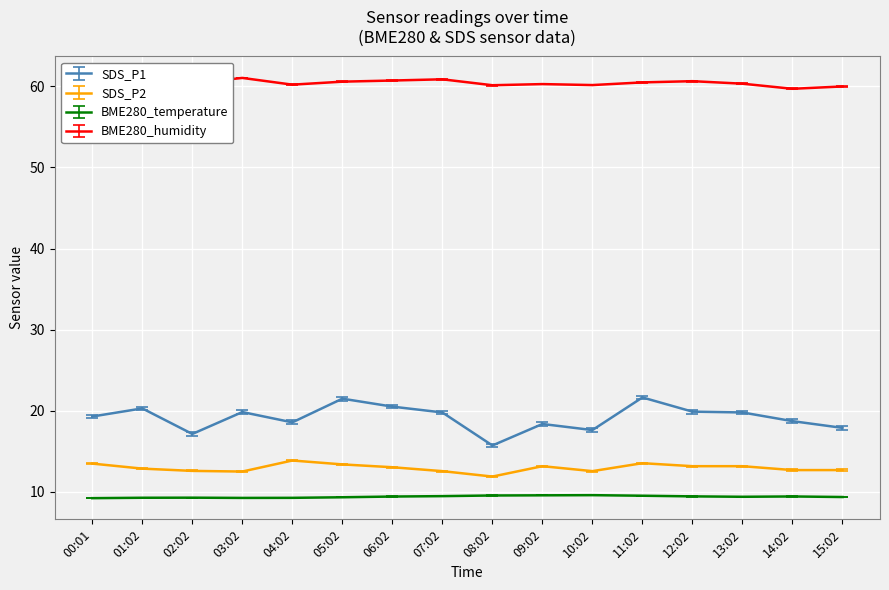

Which series has the largest range (max minus min)?

SDS_P1